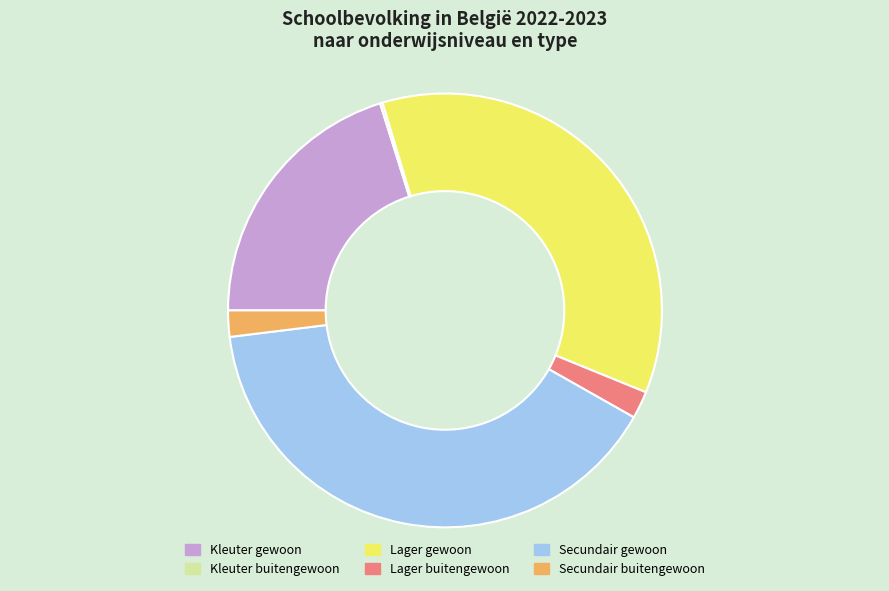

Does any single category account for the majority?

No